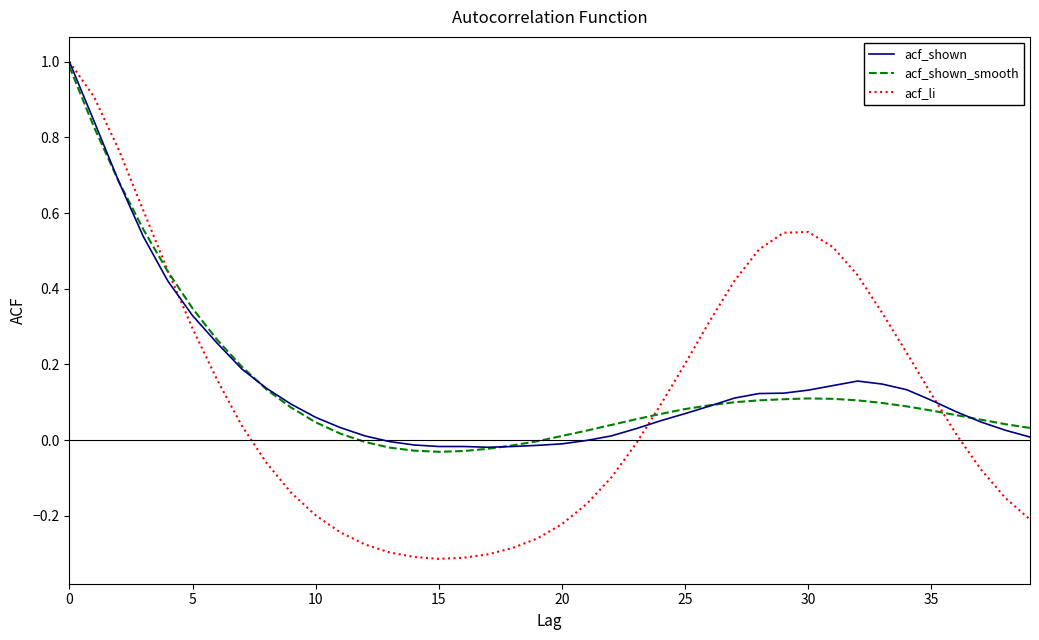

What is the maximum value for acf_li?

1.0